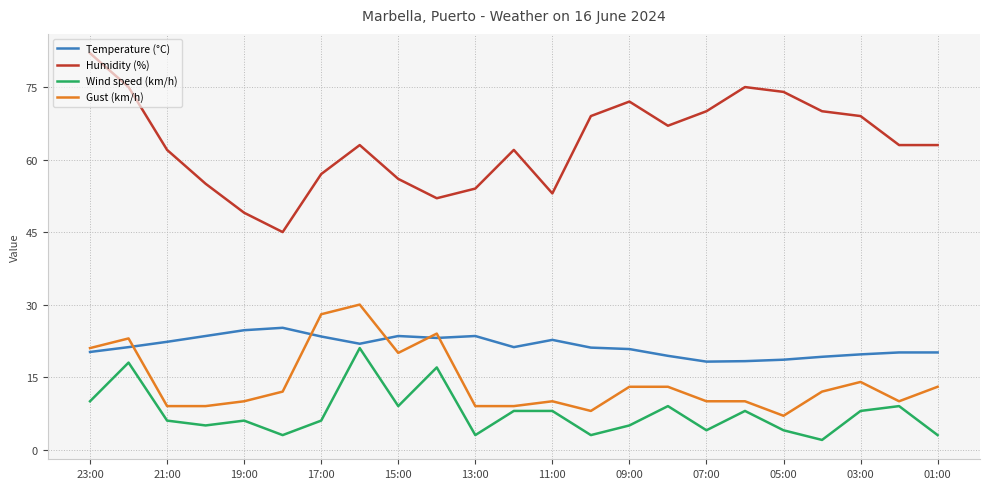

Which series has the largest range (max minus min)?

Humidity (%)